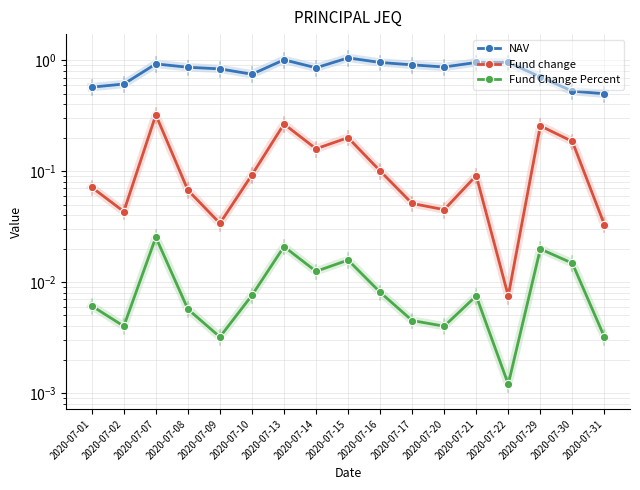

What are all the series names shown in the legend?

NAV, Fund change, Fund Change Percent